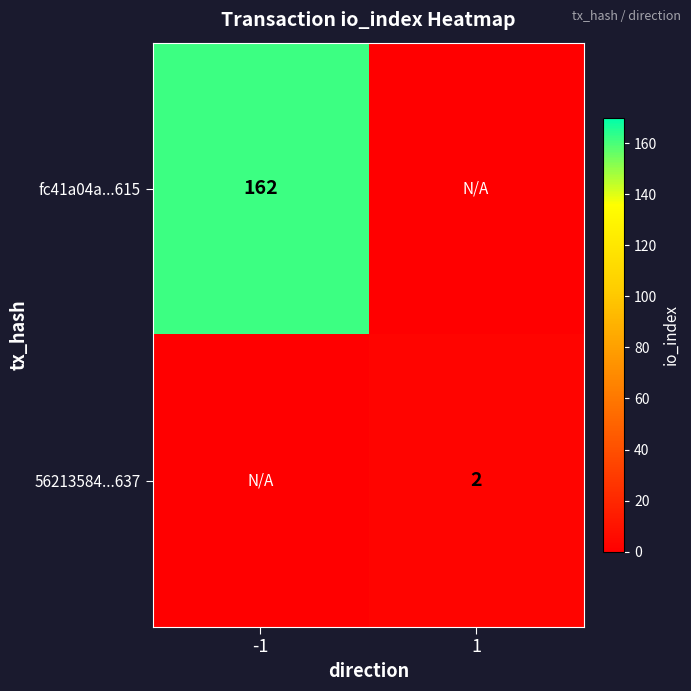

The fc41a04a...615 series shows 231 at -1. True or false?

False